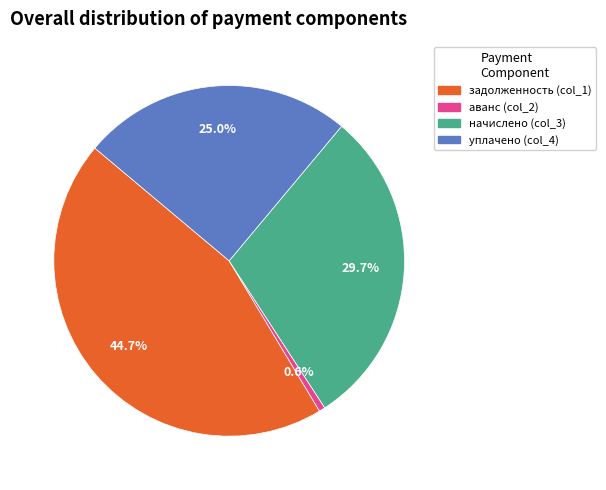

What portion of the pie excludes аванс (col_2)?

99.4%